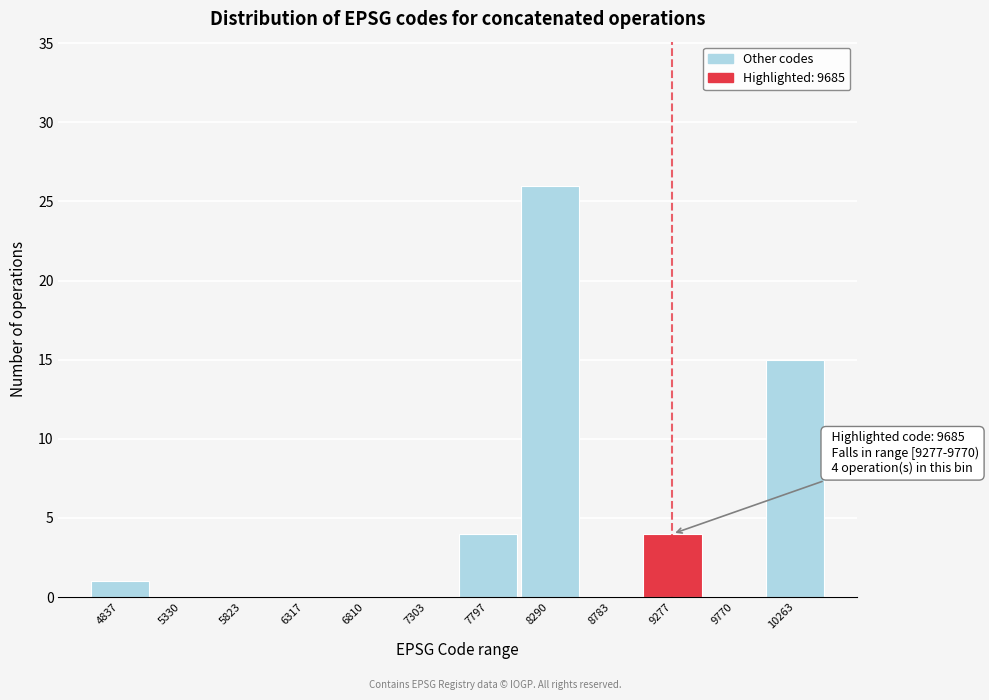

Reading right to left, transcribe all the data shown in this chart.

10263=15	9770=0	9277=4	8783=0	8290=26	7797=4	7303=0	6810=0	6317=0	5823=0	5330=0	4837=1